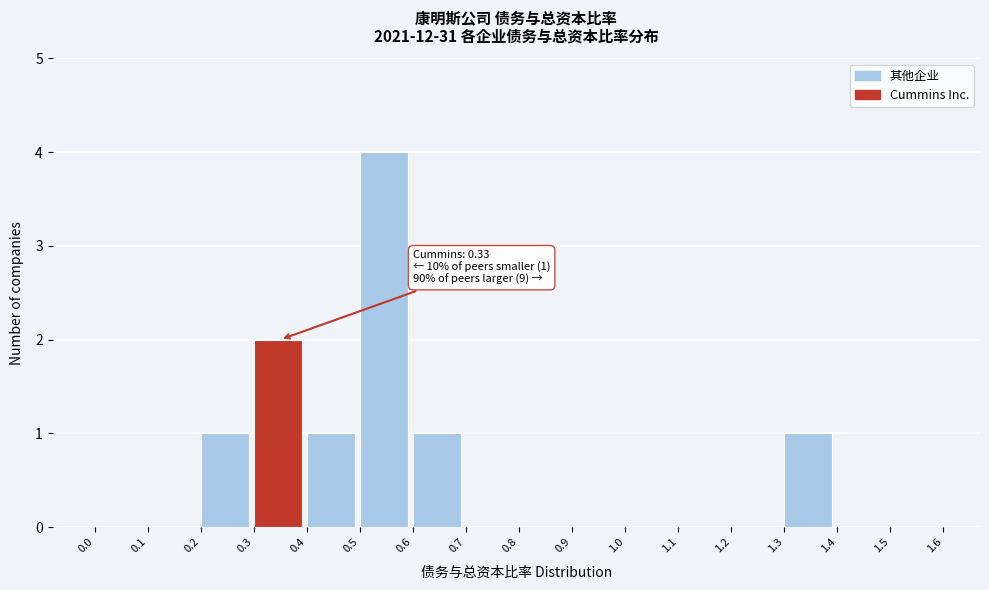

Over which range of the x-axis is the bar tallest?

0.5 to 0.6